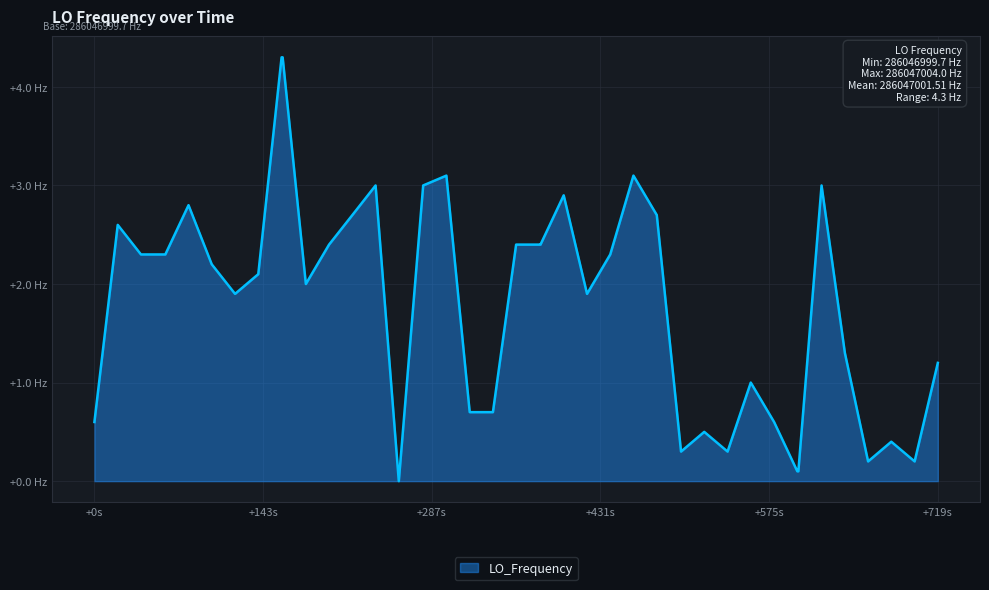

Does the chart display data point markers on the line(s)?

No